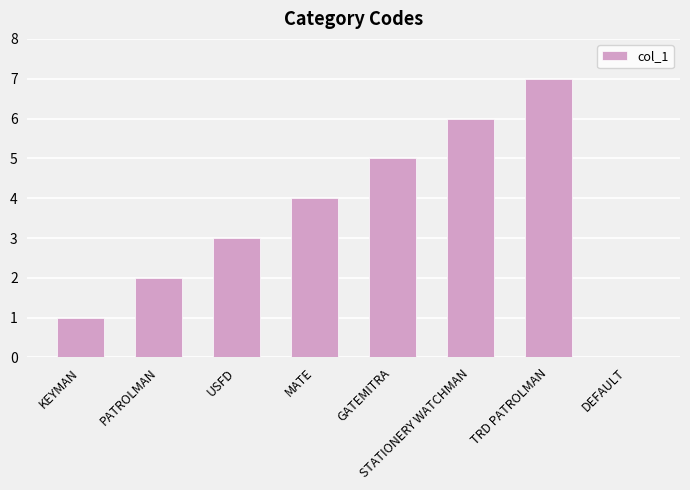

Reading left to right, transcribe all the data shown in this chart.

1	2	3	4	5	6	7	0